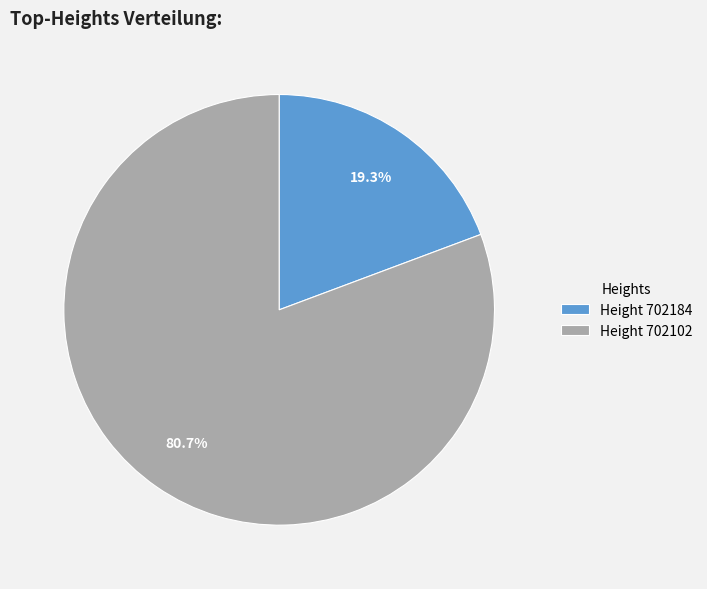

What percentage do Height 702102 and Height 702184 together represent?

100.0%